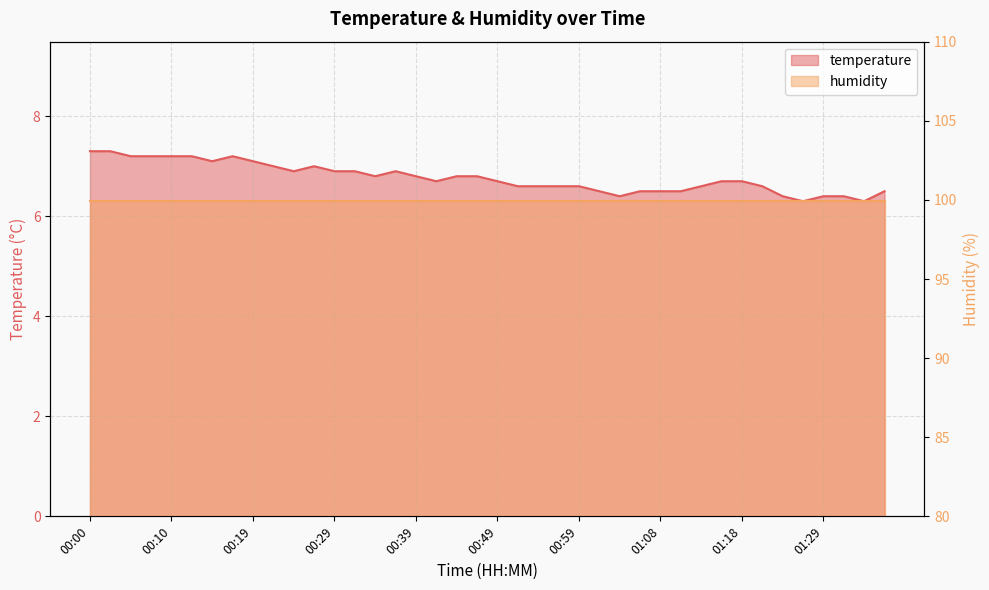

What is the change in value from 00:07 to 01:21?

-0.6